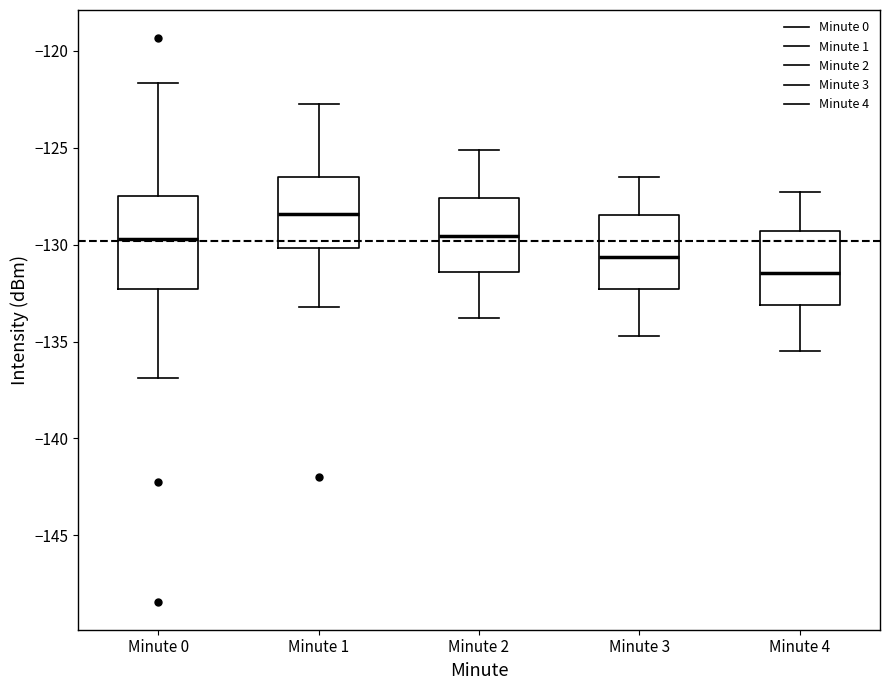

Comparing the boxes themselves (not the whiskers), which one is the tallest?

Minute 0